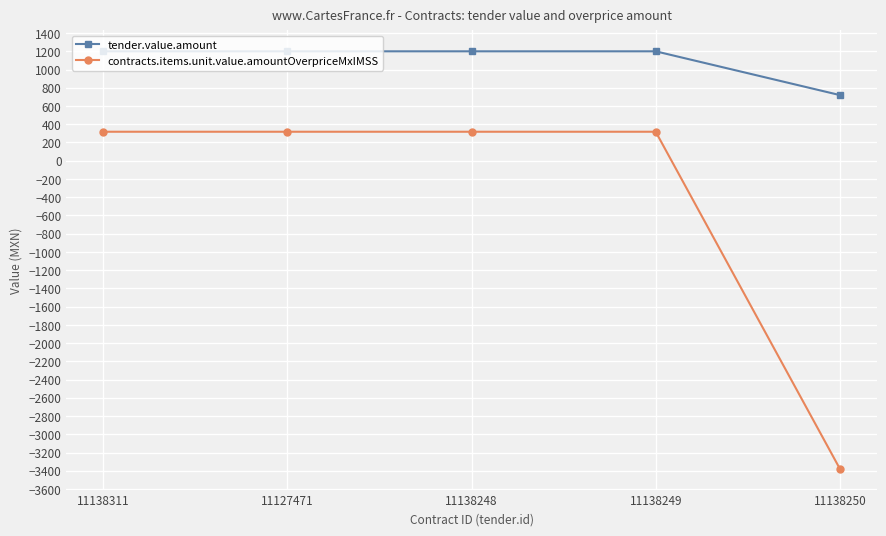

Which series changed the most between 11138311 and 11138250?

contracts.items.unit.value.amountOverpriceMxIMSS